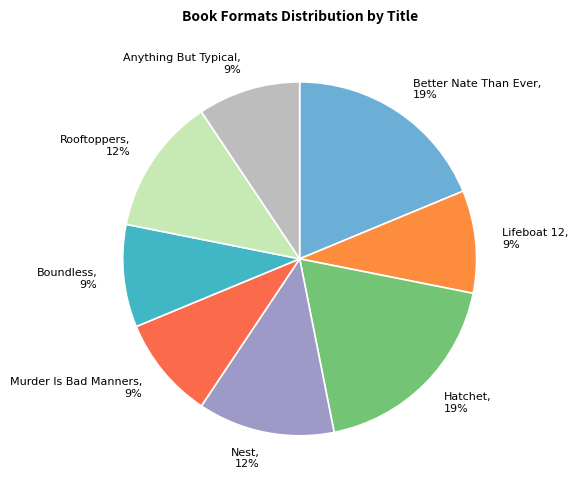

How many segments does this pie chart have?

8